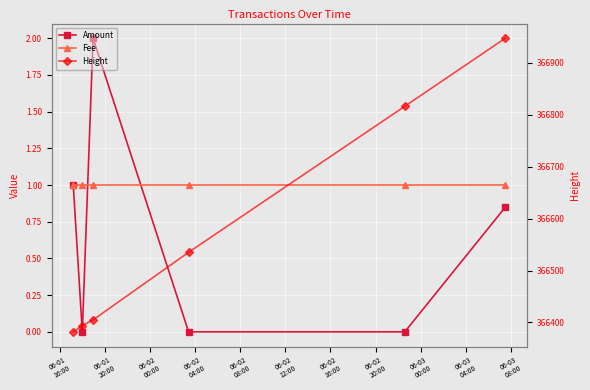

What are all the series names shown in the legend?

Amount, Fee, Height